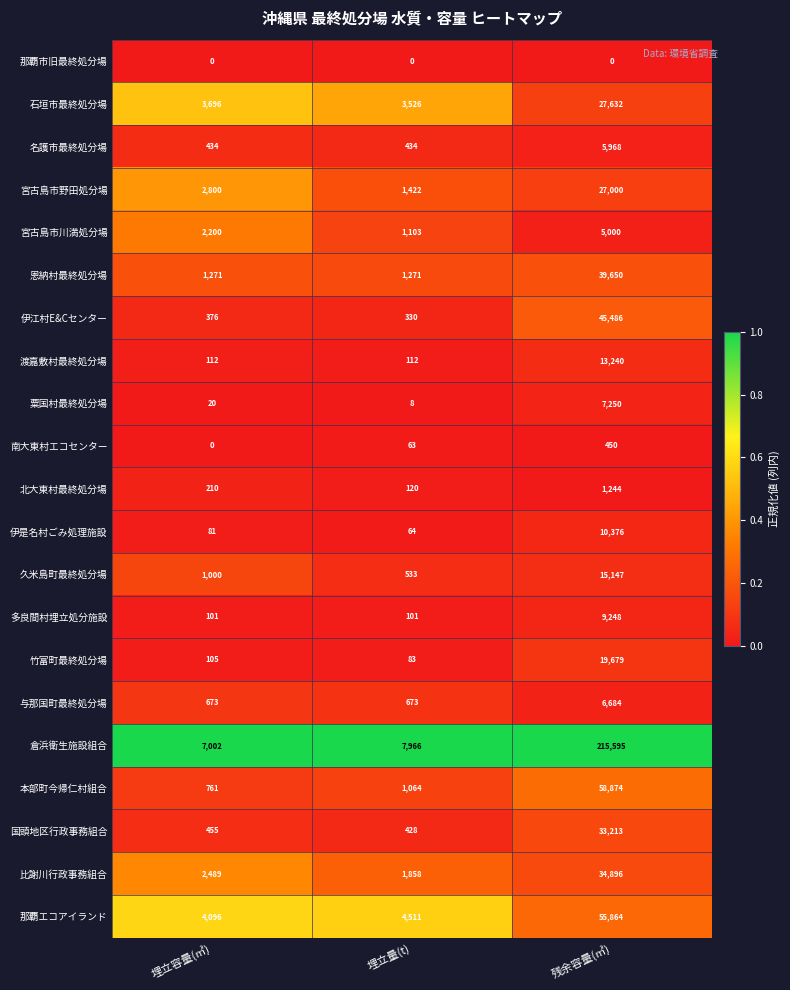

Rank the series by their maximum value, from lowest to highest.

那覇市旧最終処分場, 南大東村エコセンター, 北大東村最終処分場, 宮古島市川満処分場, 名護市最終処分場, 与那国町最終処分場, 粟国村最終処分場, 多良間村埋立処分施設, 伊是名村ごみ処理施設, 渡嘉敷村最終処分場, 久米島町最終処分場, 竹富町最終処分場, 宮古島市野田処分場, 石垣市最終処分場, 国頭地区行政事務組合, 比謝川行政事務組合, 恩納村最終処分場, 伊江村E&Cセンター, 那覇エコアイランド, 本部町今帰仁村組合, 倉浜衛生施設組合